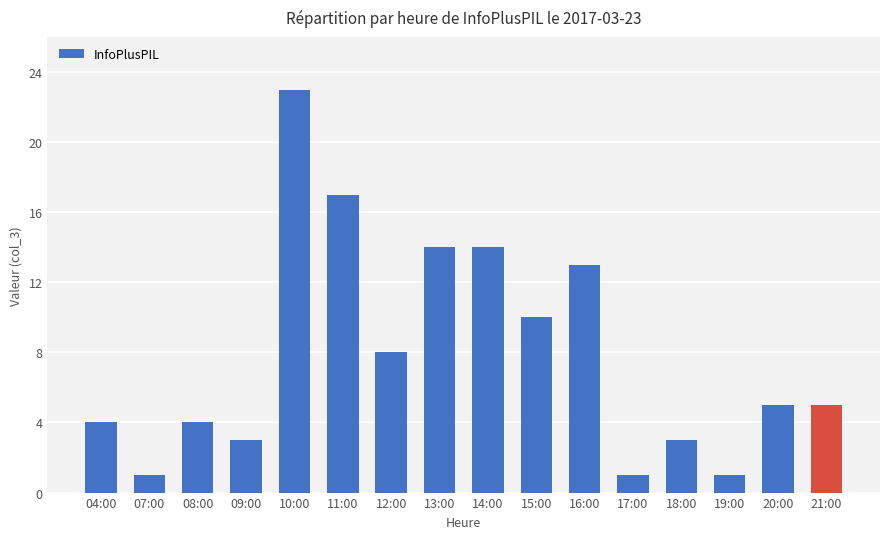

What is the difference between the maximum and minimum values?

22